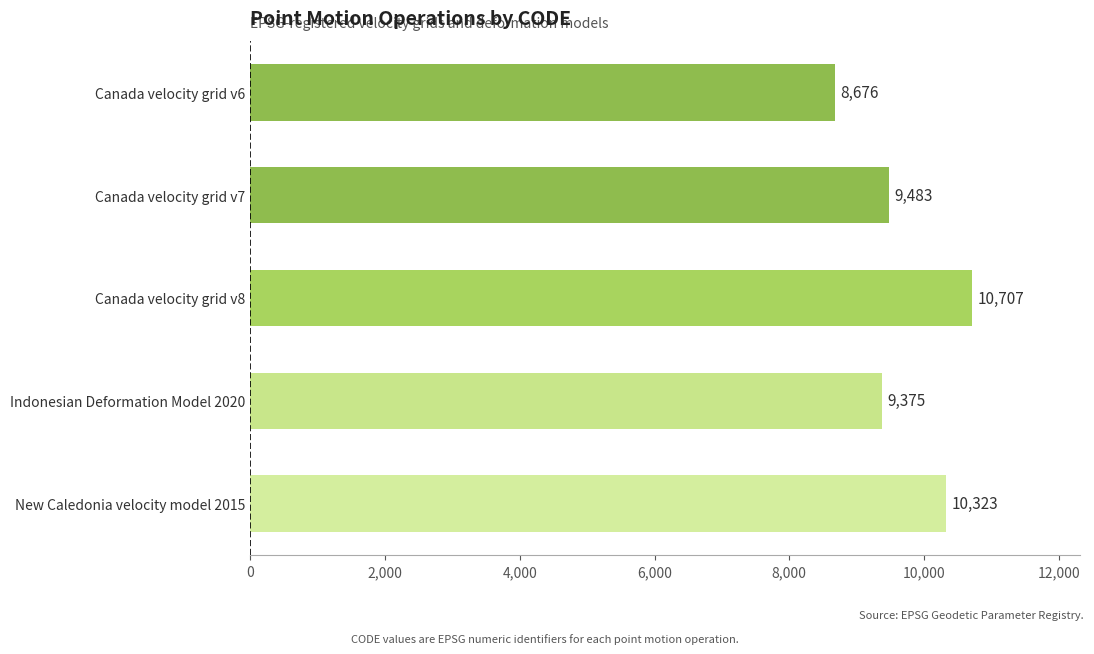

Which category has the highest value across all series?

Canada velocity grid v8